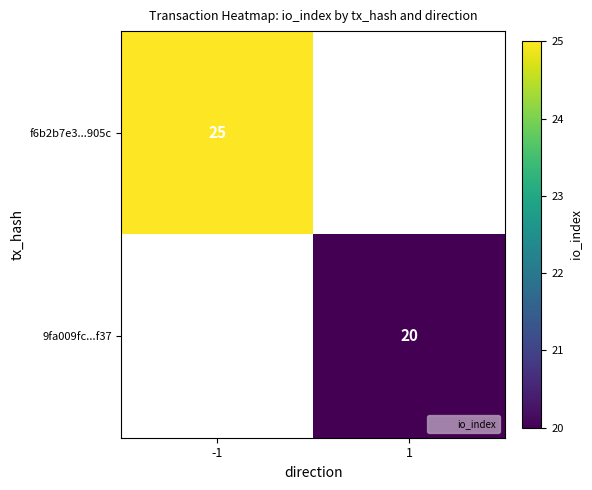

What is the maximum value shown in the chart?

25.0